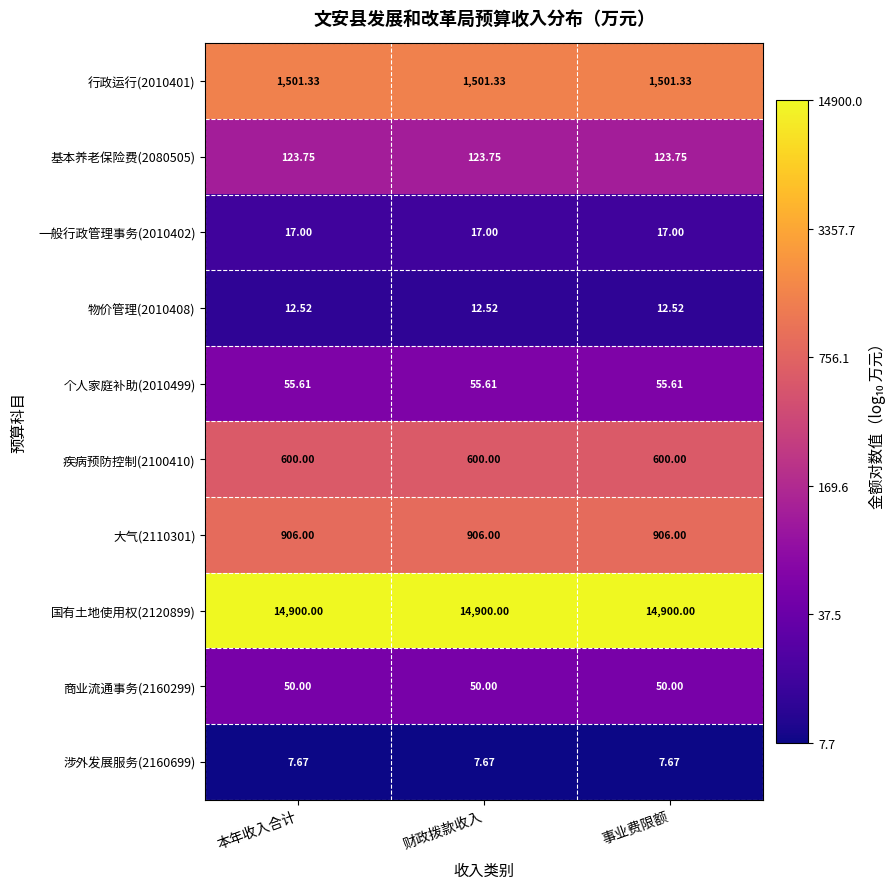

Count the number of data series in this chart.

10